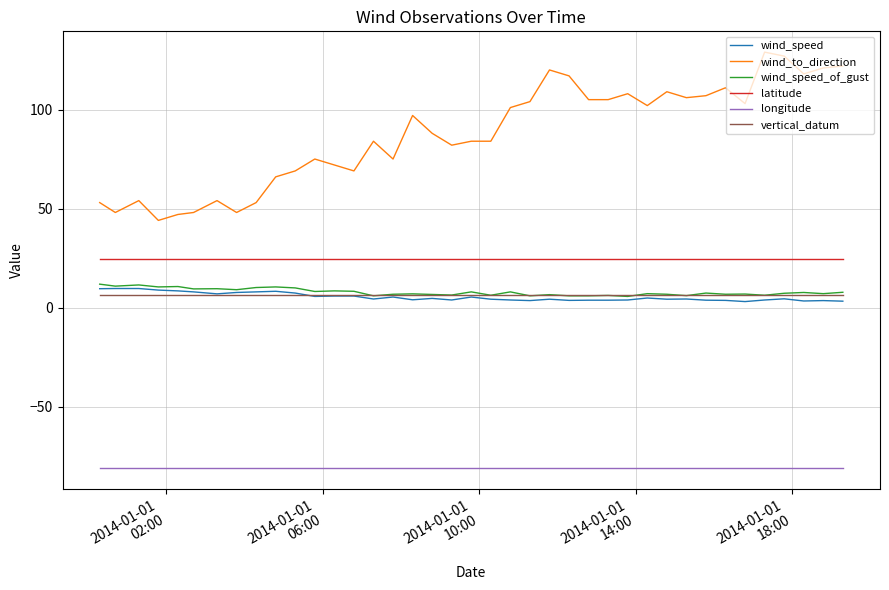

Which series has the largest total across all categories?

wind_to_direction